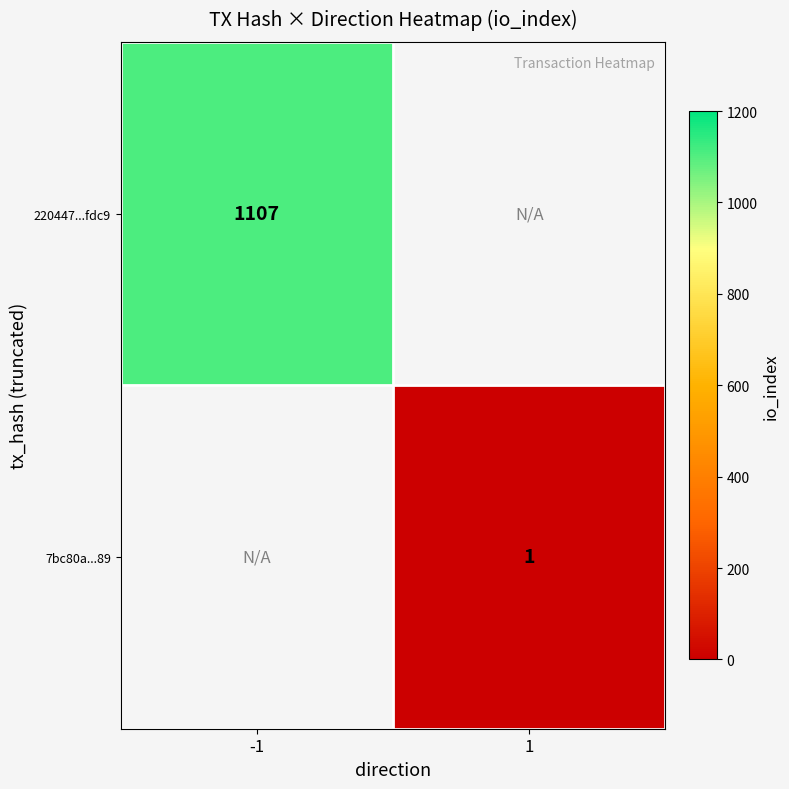

Count the number of categories in the chart.

2